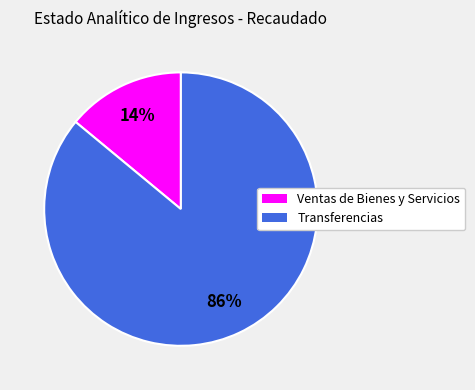

To the nearest percent, what is the average slice percentage?

50%